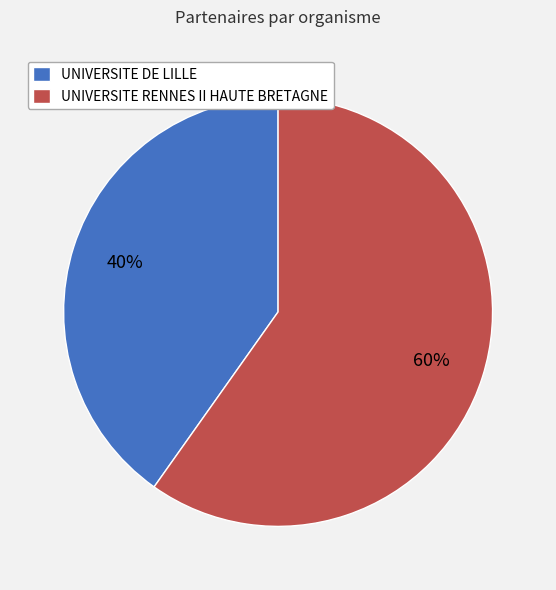

Between UNIVERSITE RENNES II HAUTE BRETAGNE and UNIVERSITE DE LILLE, which is larger?

UNIVERSITE RENNES II HAUTE BRETAGNE